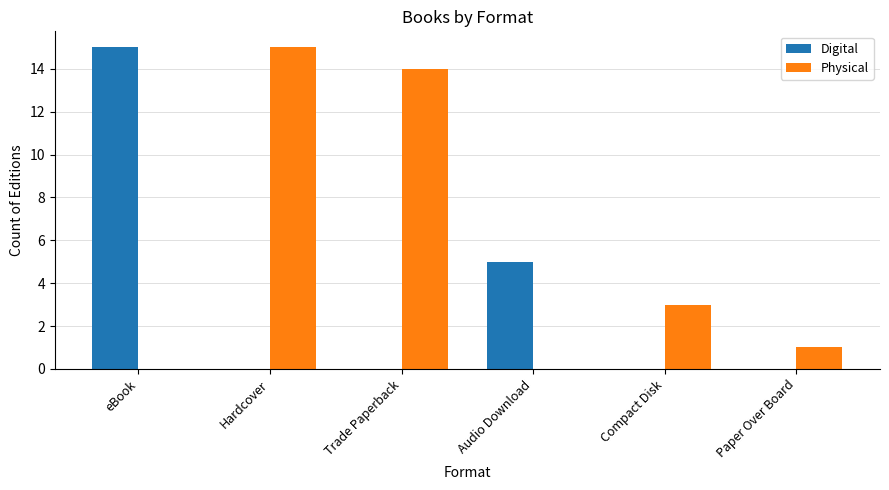

Between Trade Paperback and Paper Over Board, which series saw the biggest shift?

Physical